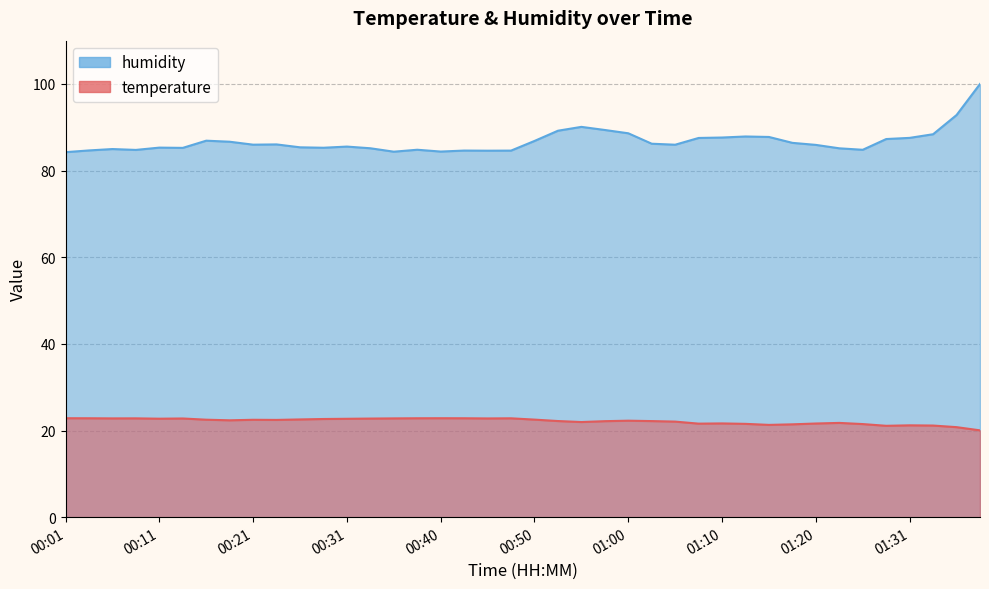

Between 00:11 and 01:31, which series saw the biggest shift?

humidity